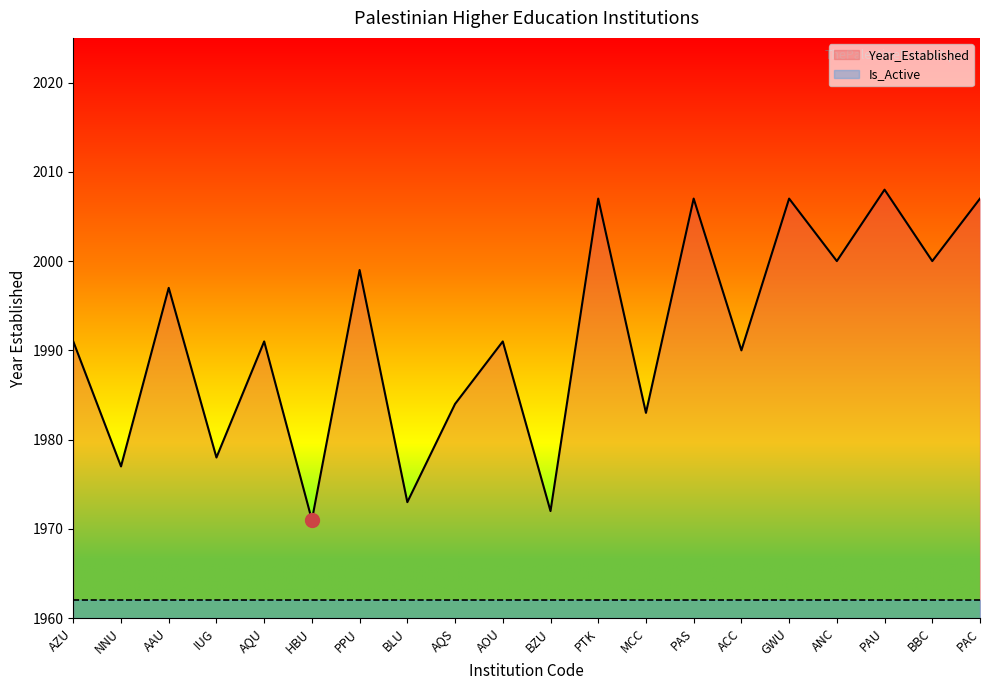

At which category does the data reach its first local peak?

AAU